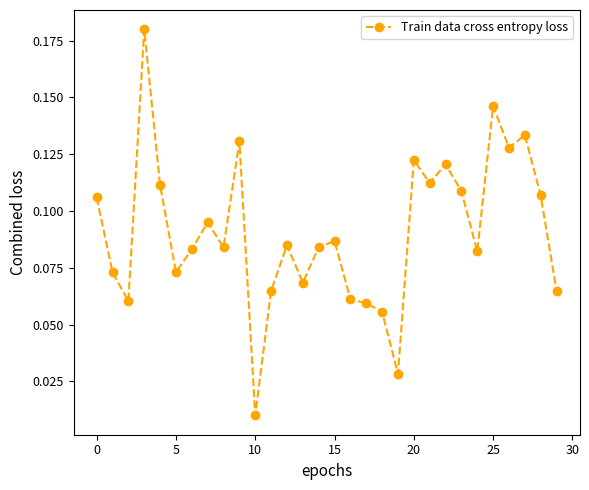

What is the sum of all values?

2.7